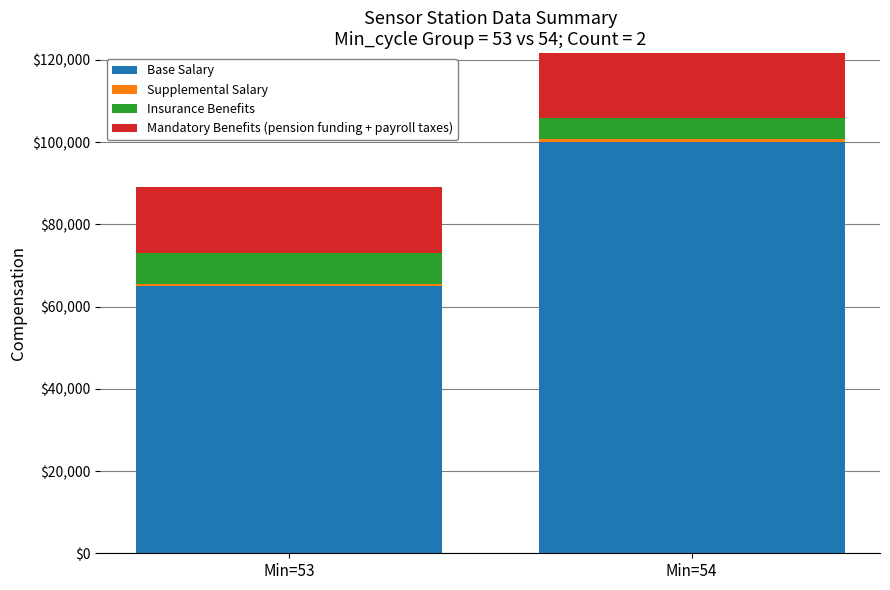

Reading left to right, what are all the values shown in this chart?

Base Salary: Min=53=65000	Min=54=100000
Supplemental Salary: Min=53=500	Min=54=800
Insurance Benefits: Min=53=7500	Min=54=5000
Mandatory Benefits (pension funding + payroll taxes): Min=53=16000	Min=54=27000